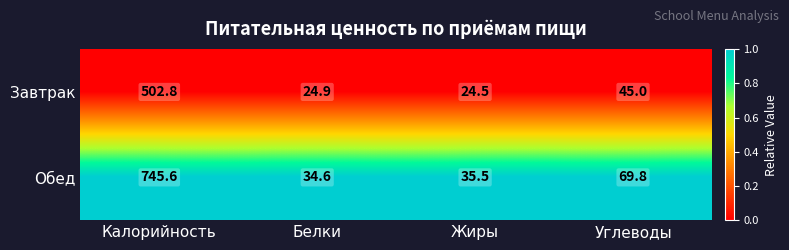

What is the total value across all series at Калорийность?

1248.4